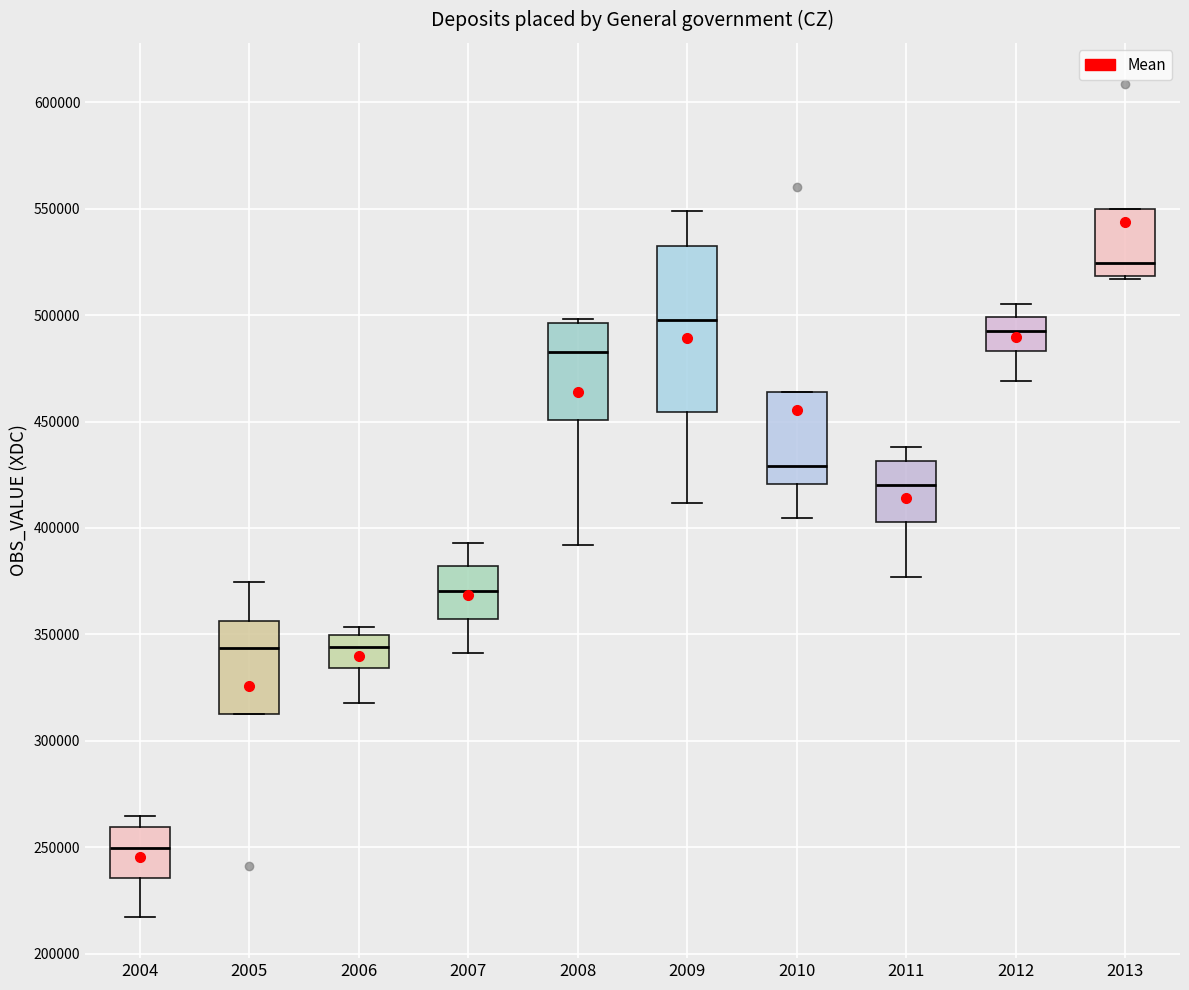

Which box's median line is the highest?

2013